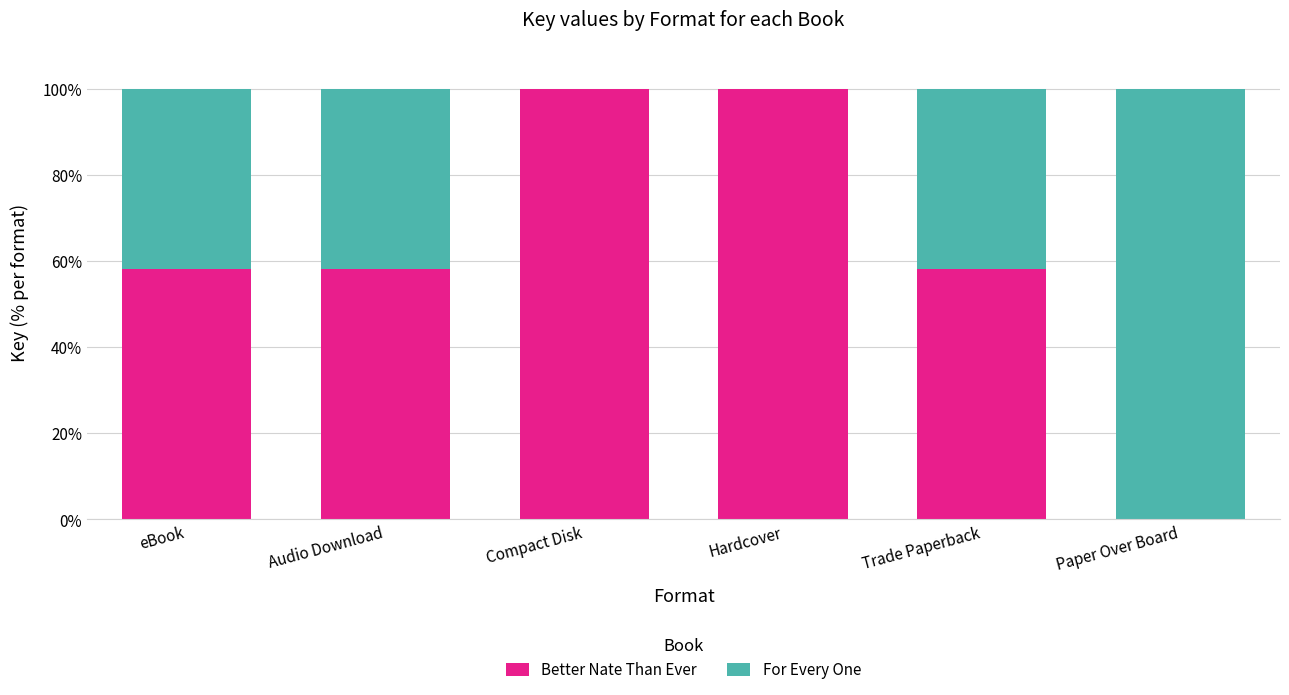

What is the sum of the Better Nate Than Ever values at Paper Over Board and Audio Download?

58.3